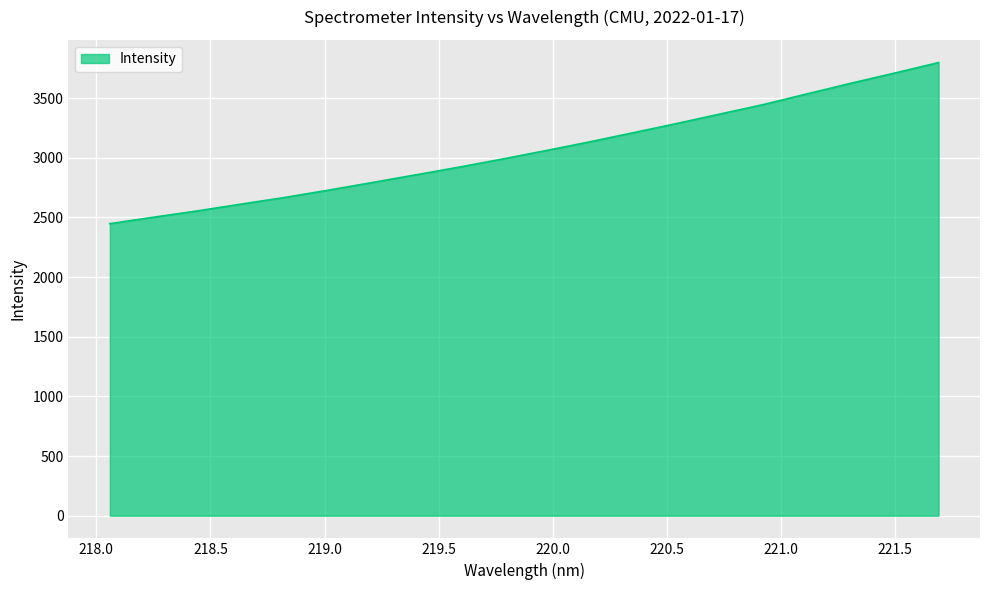

What is the greatest value displayed?

3798.2